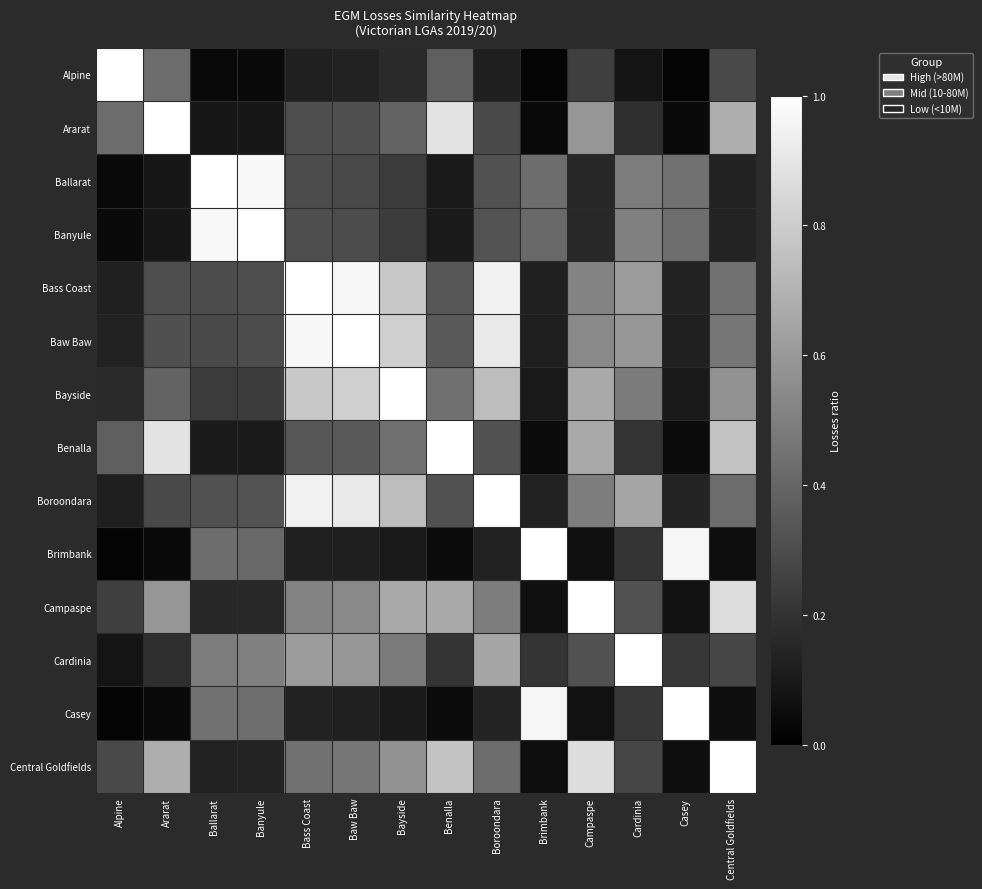

At Ballarat, list the series in order from largest to smallest.

Ballarat, Banyule, Cardinia, Casey, Brimbank, Boroondara, Bass Coast, Baw Baw, Bayside, Campaspe, Central Goldfields, Benalla, Ararat, Alpine